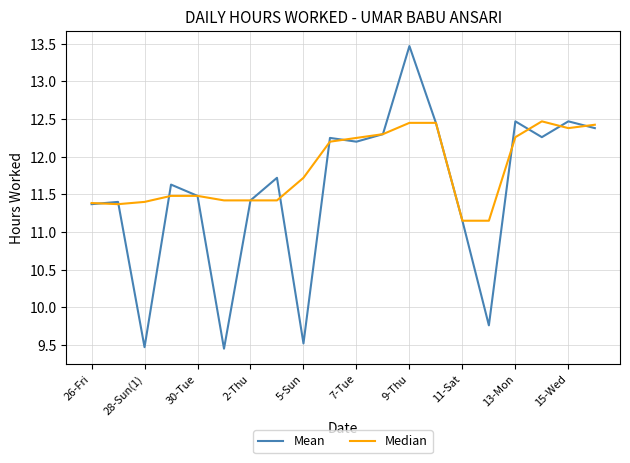

How many series are shown in this chart?

2